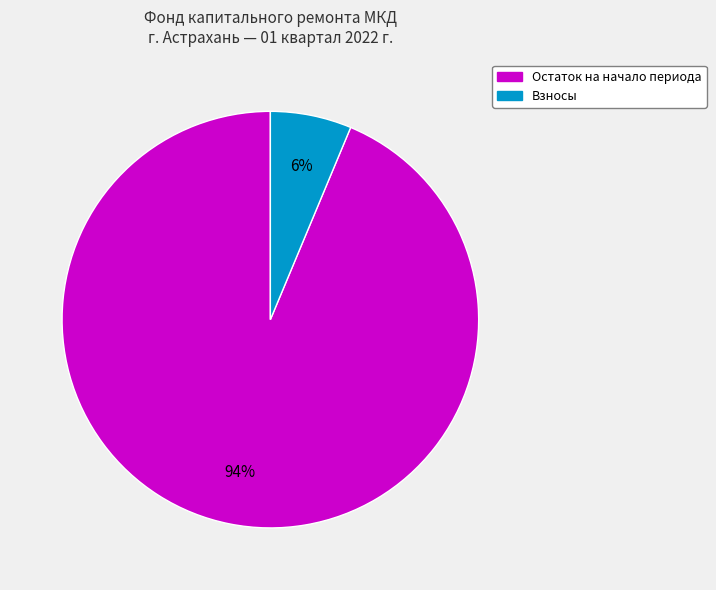

Is there any slice that represents more than half of the pie?

Yes